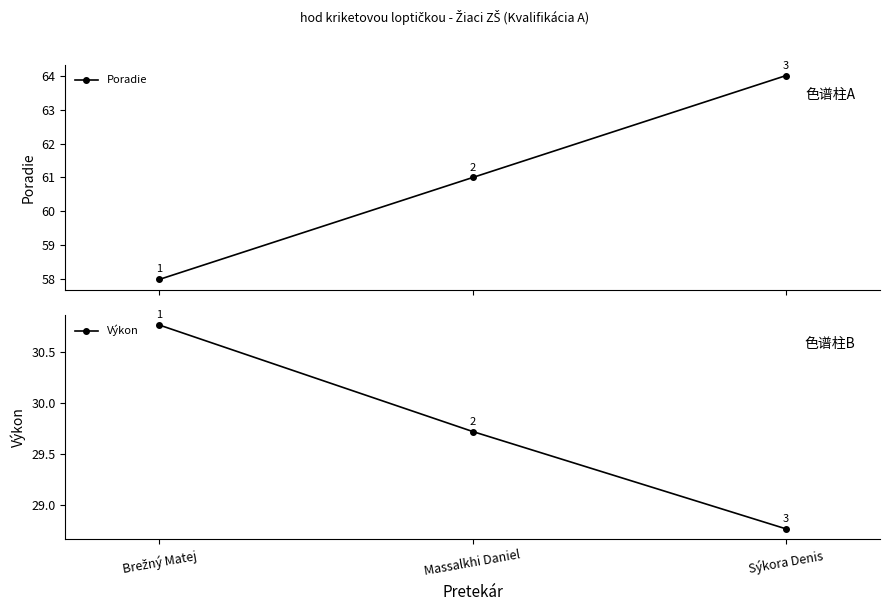

Which has a higher value, Brežný Matej or Massalkhi Daniel?

Massalkhi Daniel